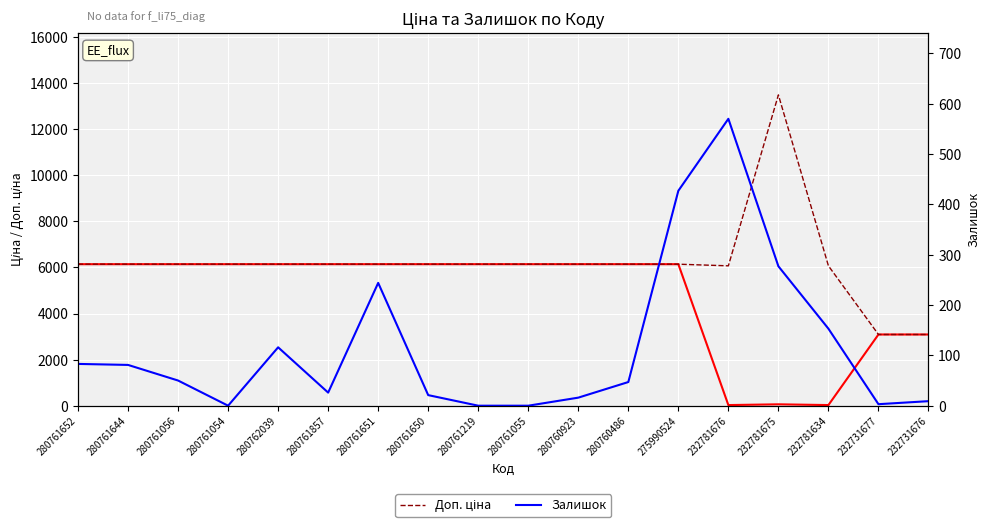

Reading left to right, extract all data points from this chart.

Ціна: 280761652=6143.2	280761644=6143.2	280761056=6143.2	280761054=6143.2	280762039=6143.2	280761857=6143.2	280761651=6143.2	280761650=6143.2	280761219=6143.2	280761055=6143.2	280760923=6143.2	280760486=6143.2	275990524=6143.2	232781676=27.0	232781675=60.0	232781634=27.0	232731677=3091.2	232731676=3091.2
Доп. ціна: 280761652=6143.2	280761644=6143.2	280761056=6143.2	280761054=6143.2	280762039=6143.2	280761857=6143.2	280761651=6143.2	280761650=6143.2	280761219=6143.2	280761055=6143.2	280760923=6143.2	280760486=6143.2	275990524=6143.2	232781676=6072.0	232781675=13493.2	232781634=6072.0	232731677=3091.0	232731676=3091.0
Залишок: 280761652=83.0	280761644=81.0	280761056=50.0	280761054=0.0	280762039=116.0	280761857=26.0	280761651=244.0	280761650=21.0	280761219=0.0	280761055=0.0	280760923=16.0	280760486=47.0	275990524=427.0	232781676=570.0	232781675=277.0	232781634=153.0	232731677=3.0	232731676=9.0